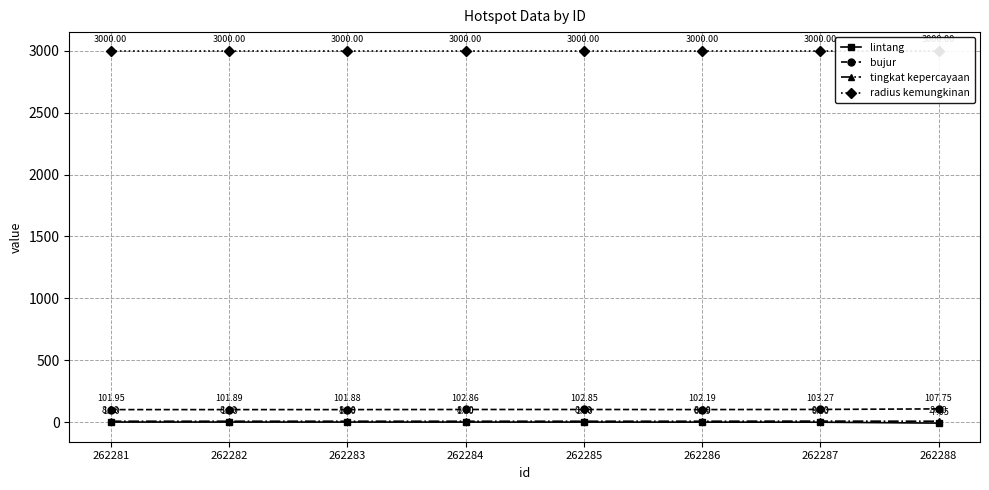

True or false: lintang and radius kemungkinan cross at least once.

False